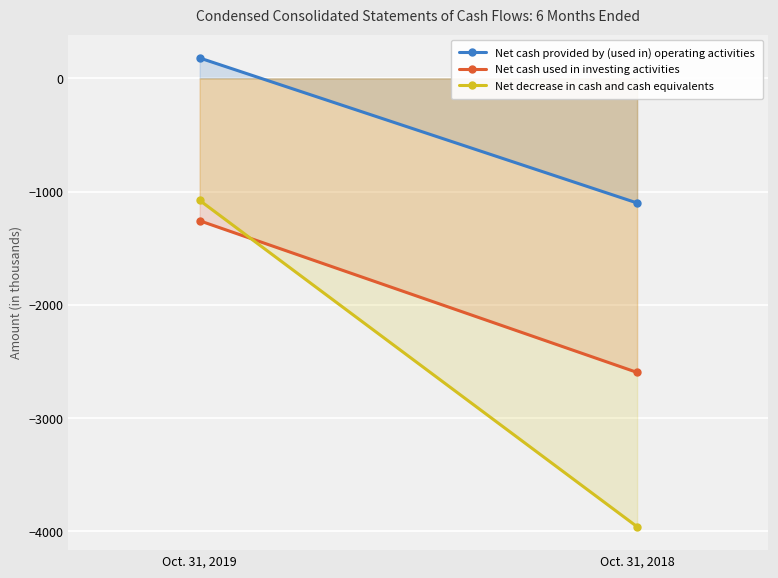

What is the maximum value for Net decrease in cash and cash equivalents?

-1077